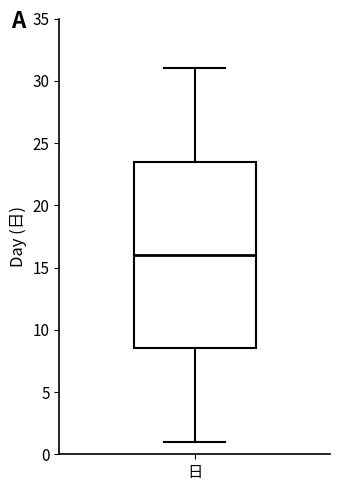

Read this box plot against the y-axis: the position of the median line, the range covered by the box, and the ends of both whiskers. The values are not printed on the chart, so give them approximately, as read against the axis.

median 16.0, box 8.5 to 23.5, whiskers 1.0 to 31.0